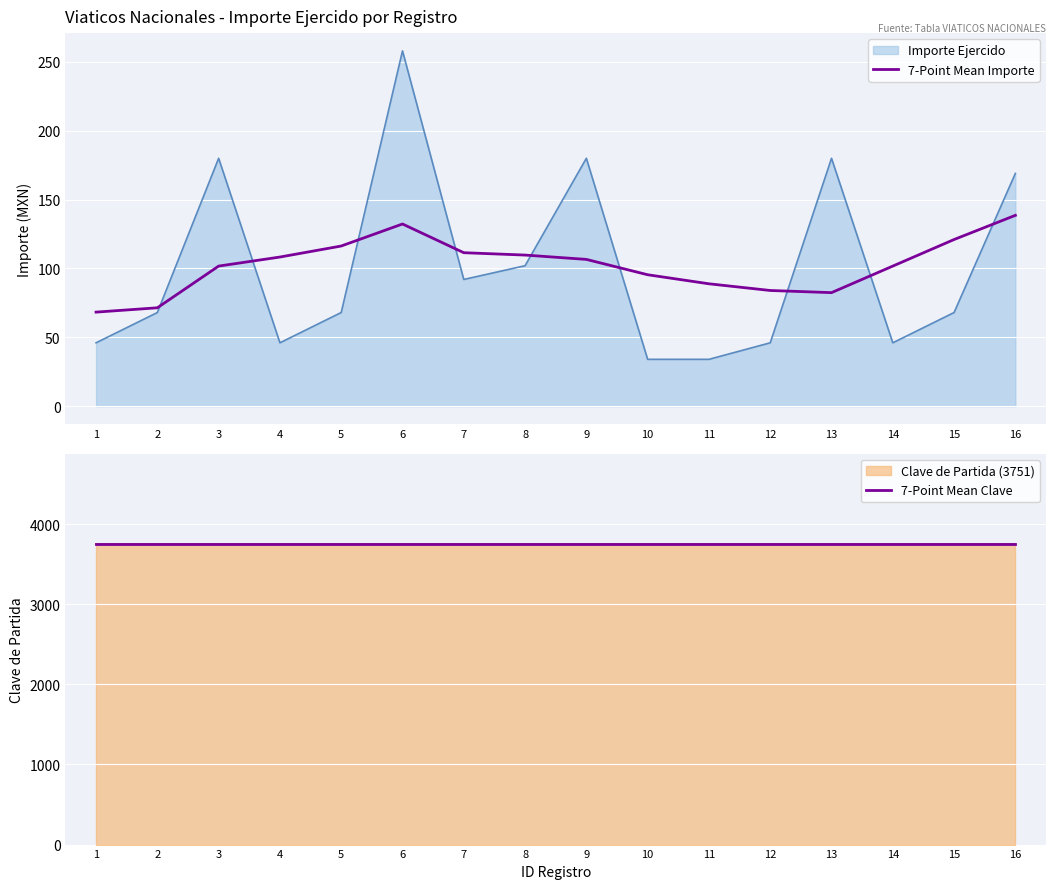

Between 3 and 11, which series saw the biggest shift?

7-Point Mean Importe